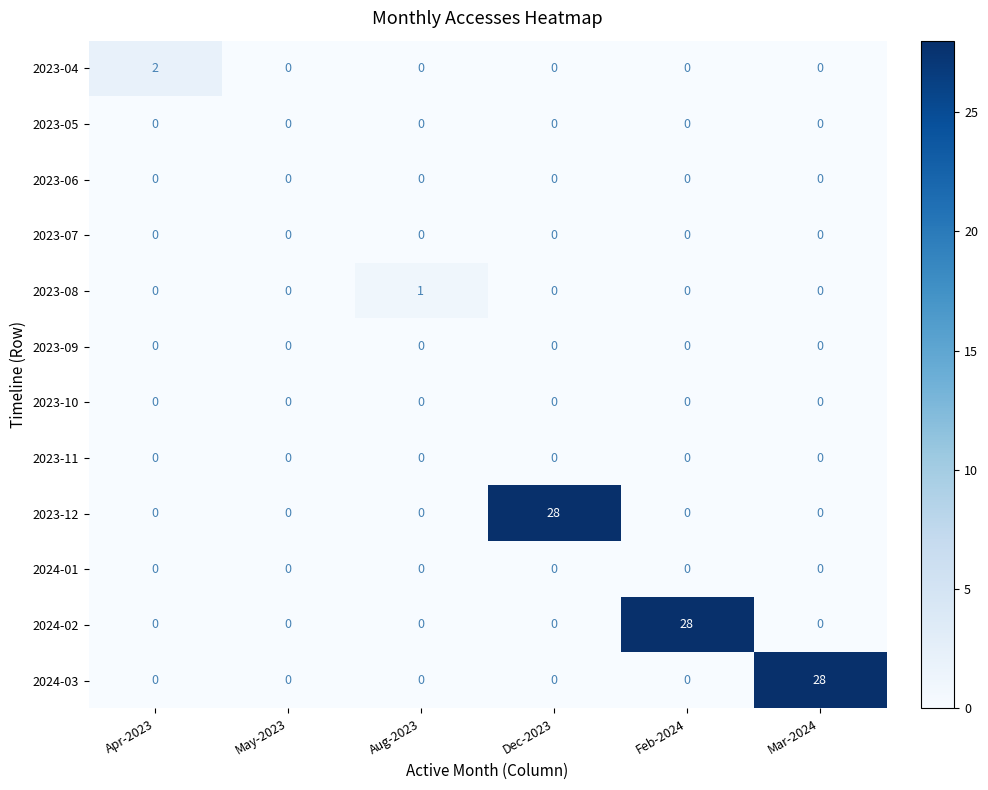

True or false: 2023-07 has a value of 0 at Dec-2023.

True